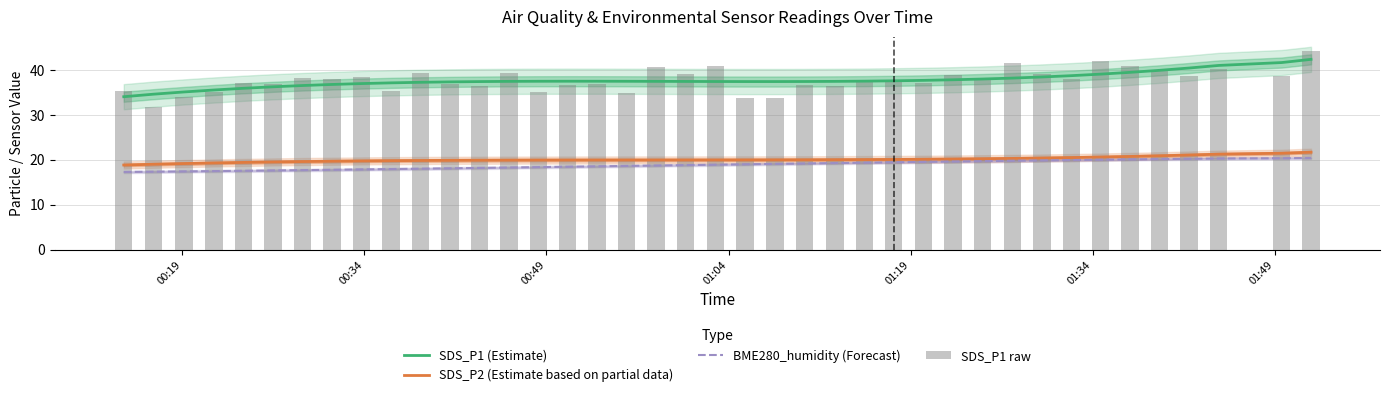

True or false: SDS_P1 (Estimate) and SDS_P2 (Estimate based on partial data) cross at least once.

False